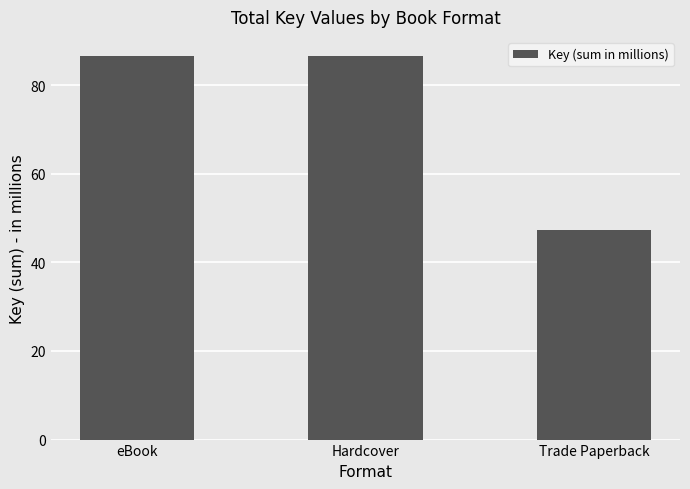

Reading right to left, what are all the values shown in this chart?

47.3	86.5	86.5